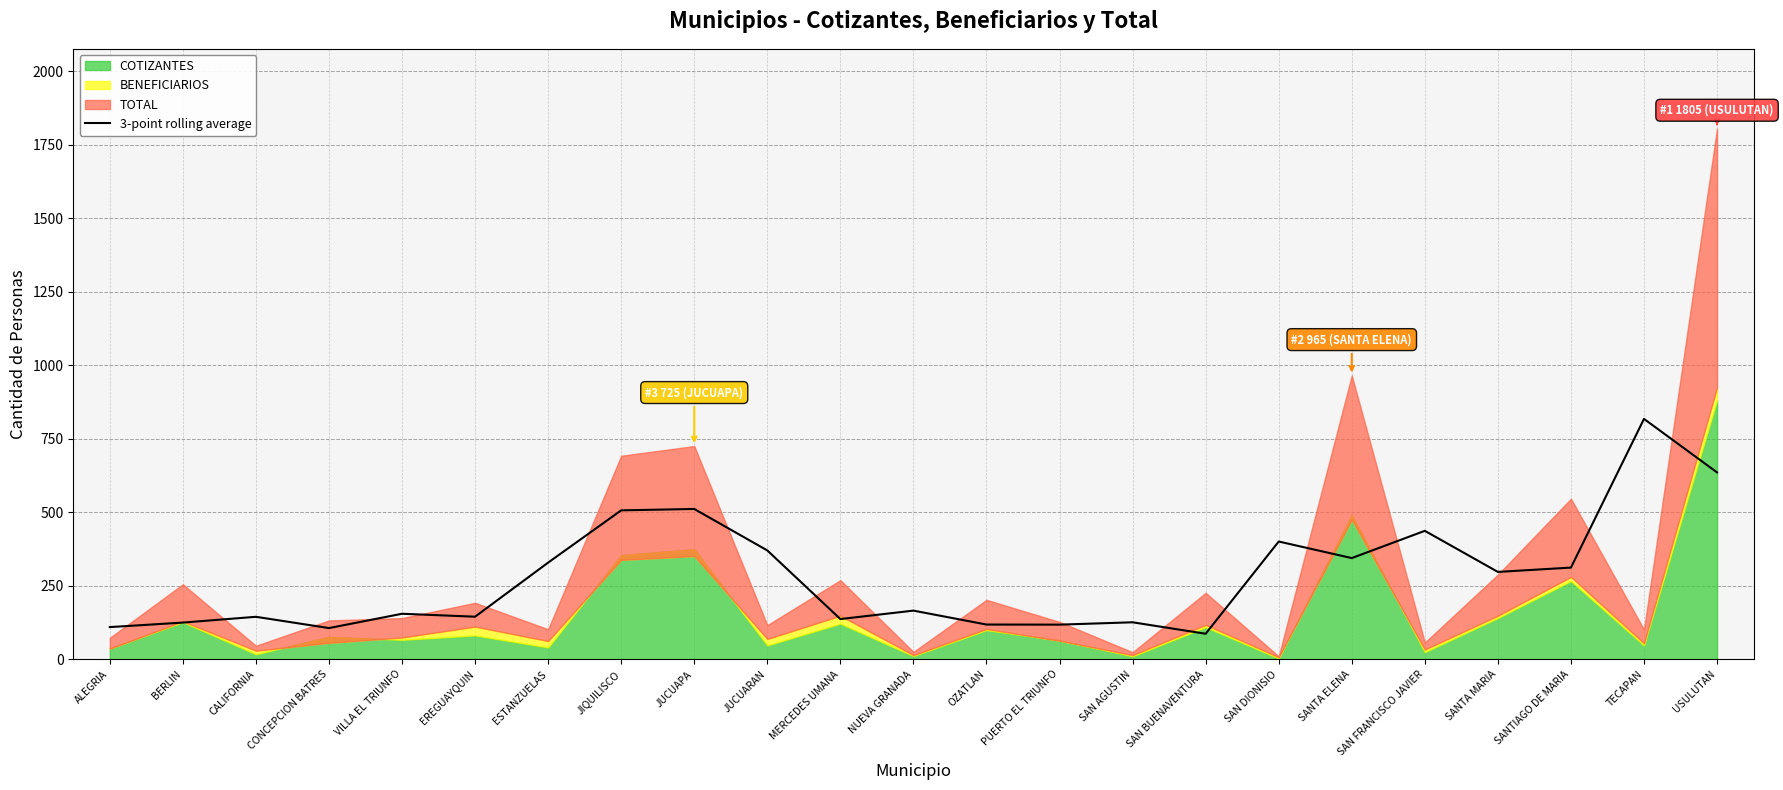

True or false: the data has more than 1 interior local peaks.

True